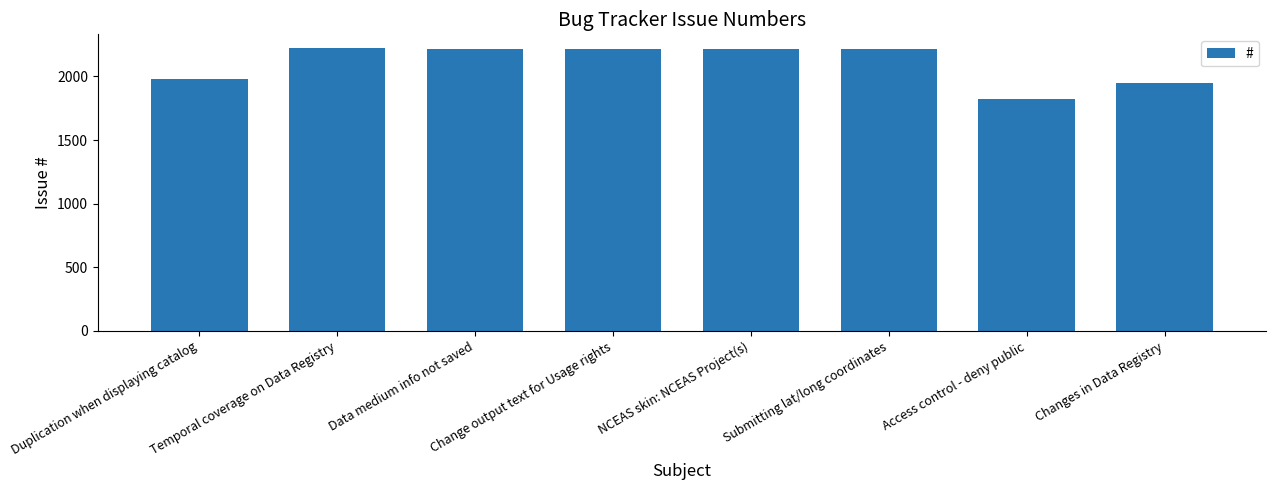

The value at Submitting lat/long coordinates is 2214. True or false?

True